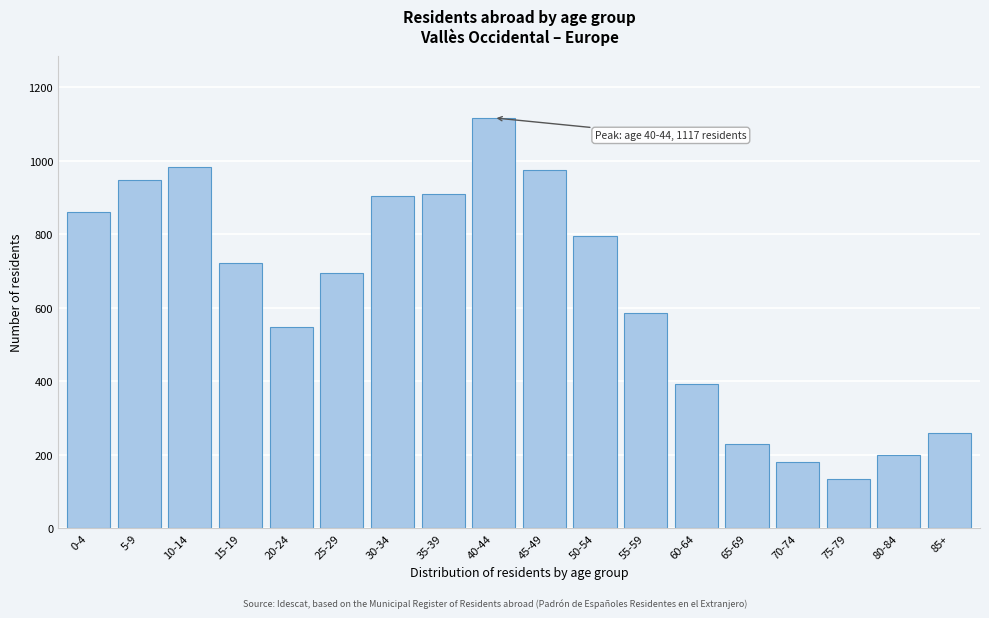

The value at 70-74 is 293. True or false?

False